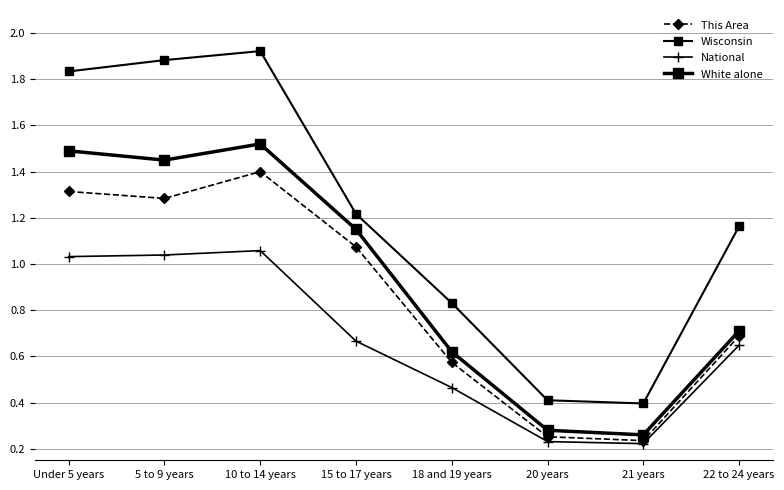

Reading left to right, what are all the values shown in this chart?

This Area: 1.3	1.3	1.4	1.1	0.6	0.3	0.2	0.7
Wisconsin: 1.8	1.9	1.9	1.2	0.8	0.4	0.4	1.2
National: 1.0	1.0	1.1	0.7	0.5	0.2	0.2	0.6
White alone: 1.5	1.4	1.5	1.1	0.6	0.3	0.3	0.7